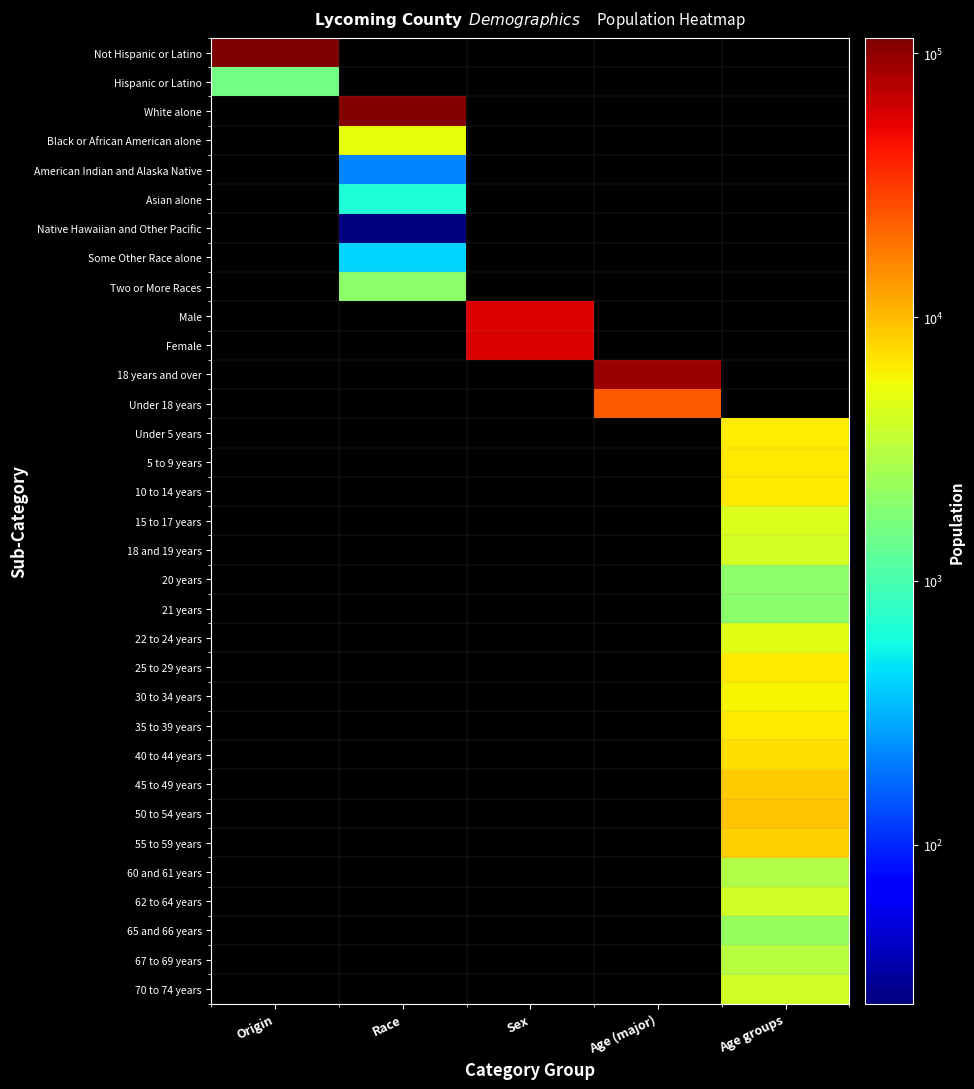

Which label corresponds to the smallest value in the chart?

Race